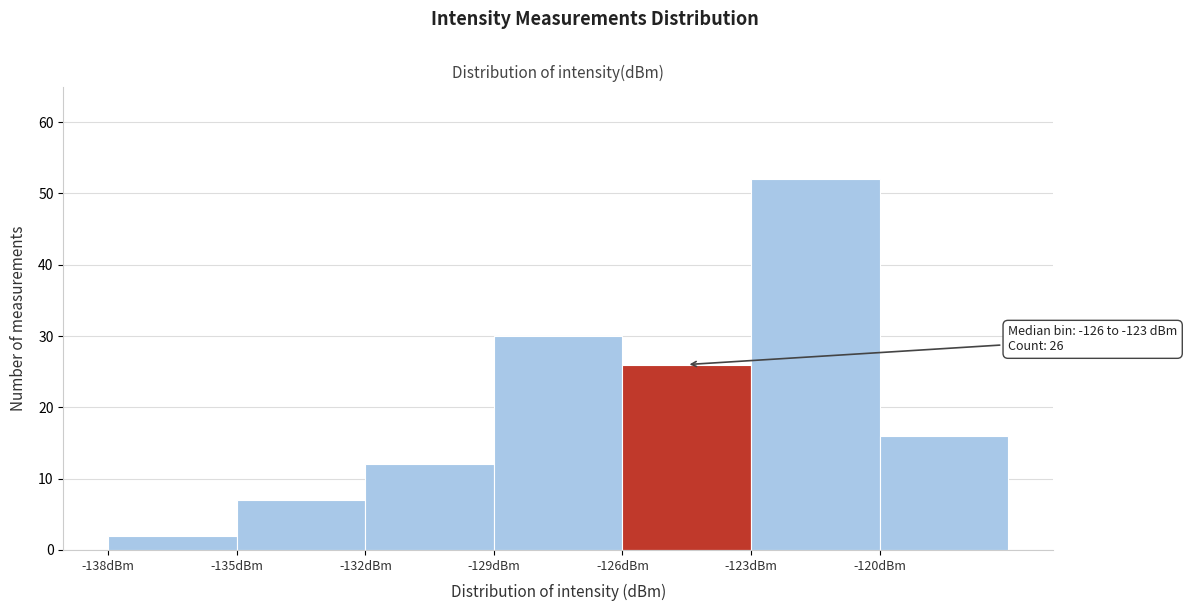

Which range on the x-axis has the tallest bar?

-123 to -120